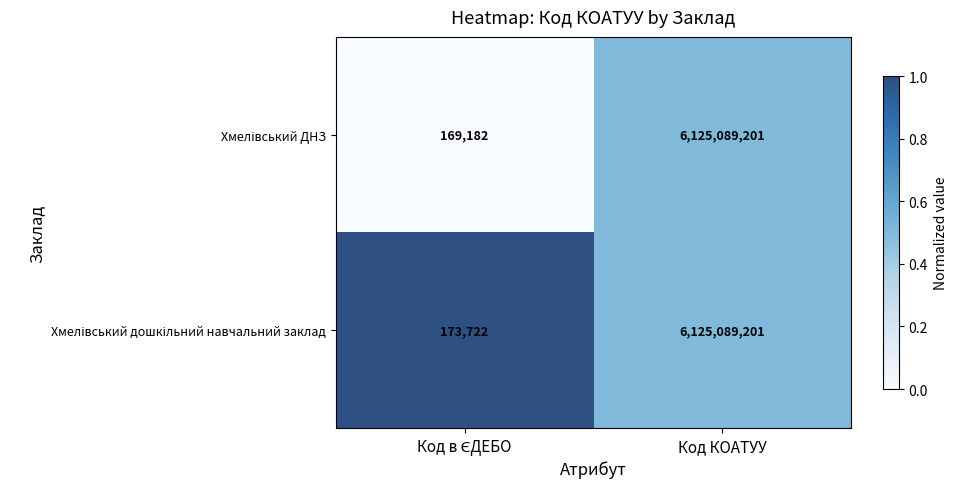

What is the total value across all series at Код КОАТУУ?

12250178402